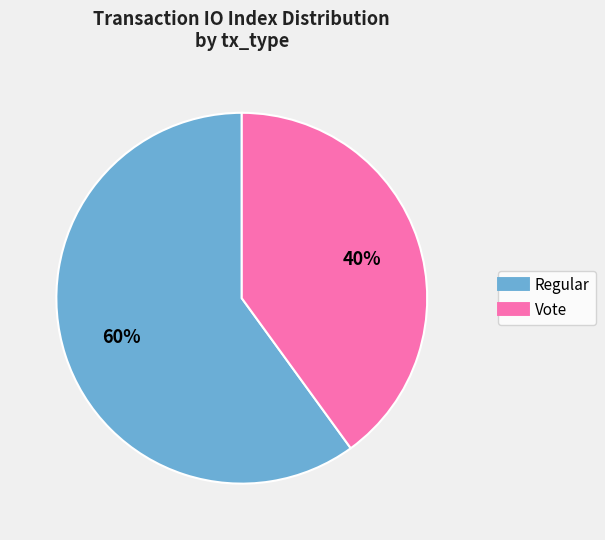

Which has a higher value, Regular or Vote?

Regular